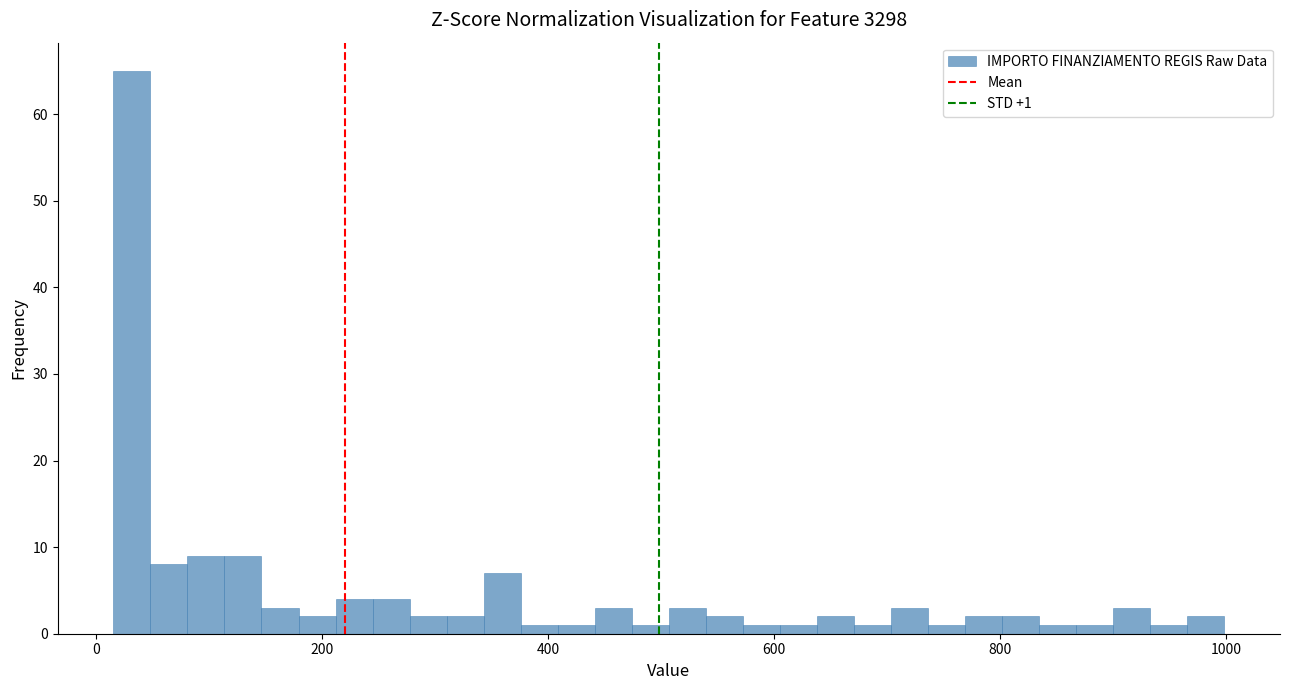

Read against the x-axis, roughly where is the centre of the tallest bar?

40